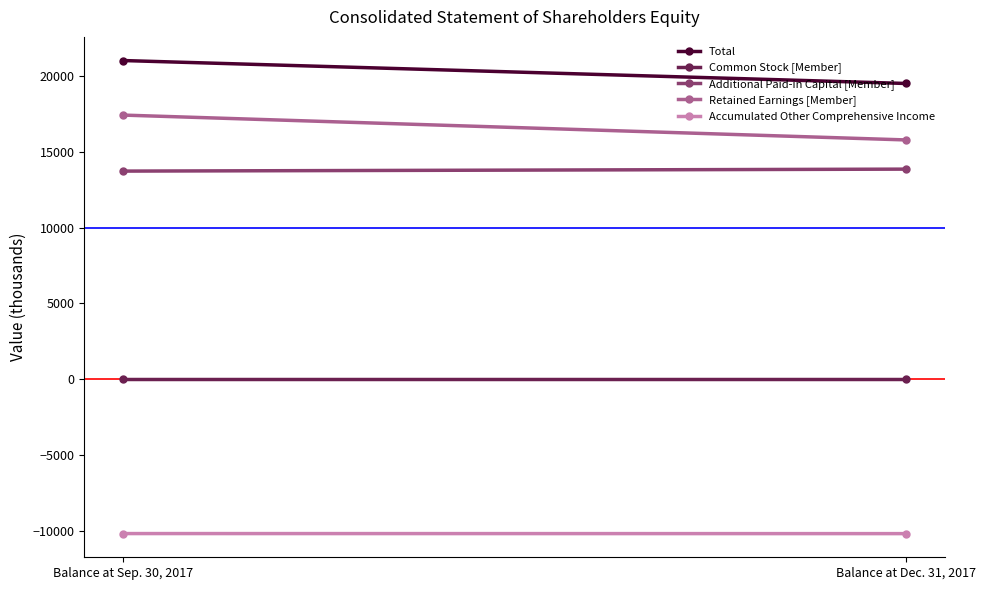

Between Balance at Sep. 30, 2017 and Balance at Dec. 31, 2017, which series saw the biggest shift?

Retained Earnings [Member]